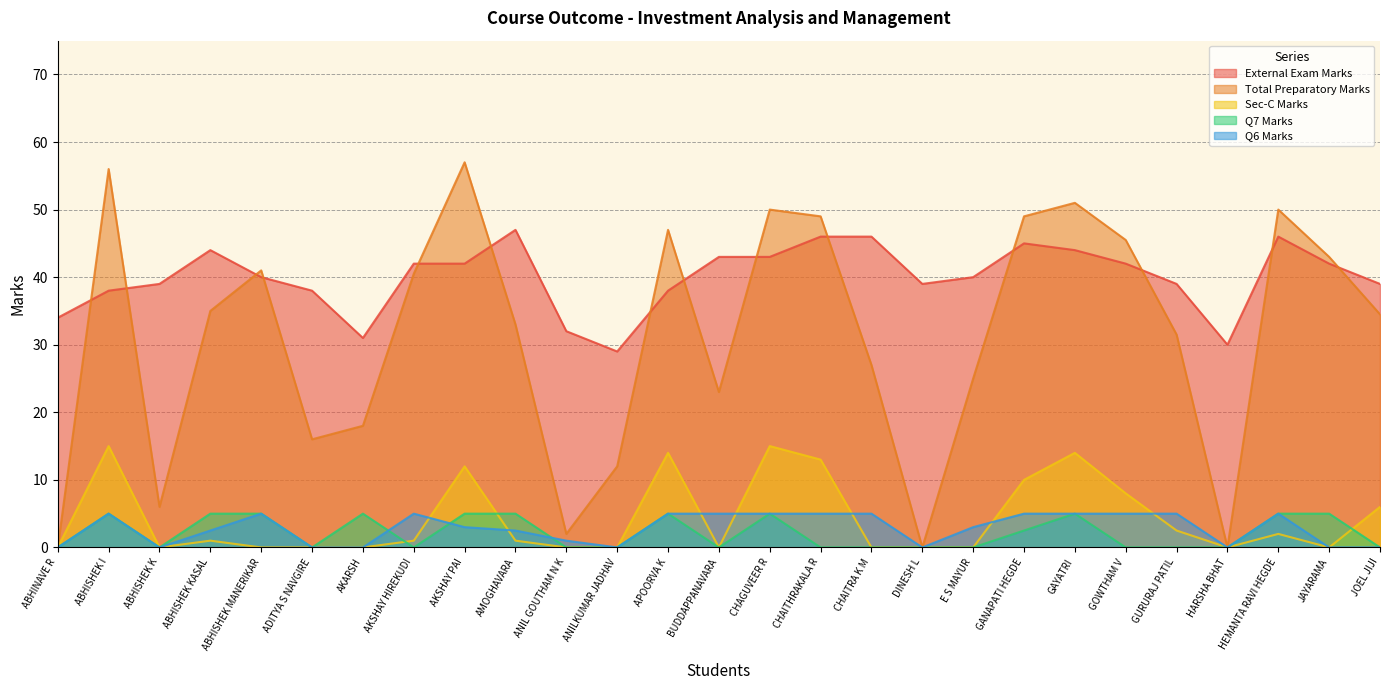

What position from the left is HARSHA BHAT?

24